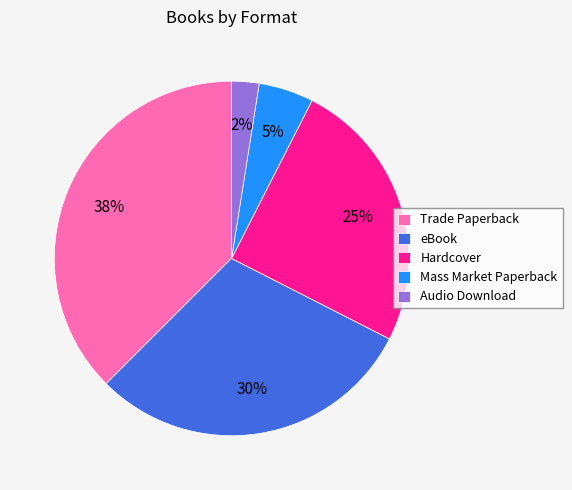

Rank the categories by value from lowest to highest.

Audio Download, Mass Market Paperback, Hardcover, eBook, Trade Paperback